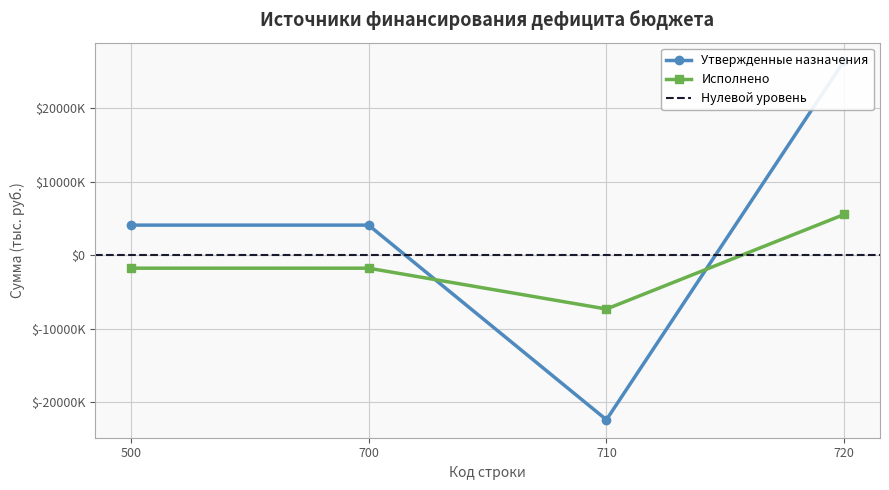

List the series in order of their peak value, lowest first.

Исполнено, Утвержденные назначения